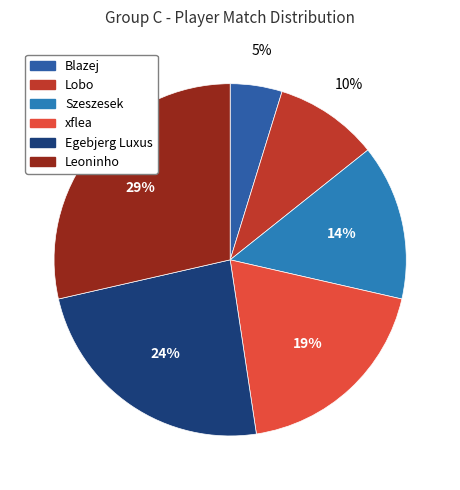

The Szeszesek slice represents 14% of the pie. True or false?

True